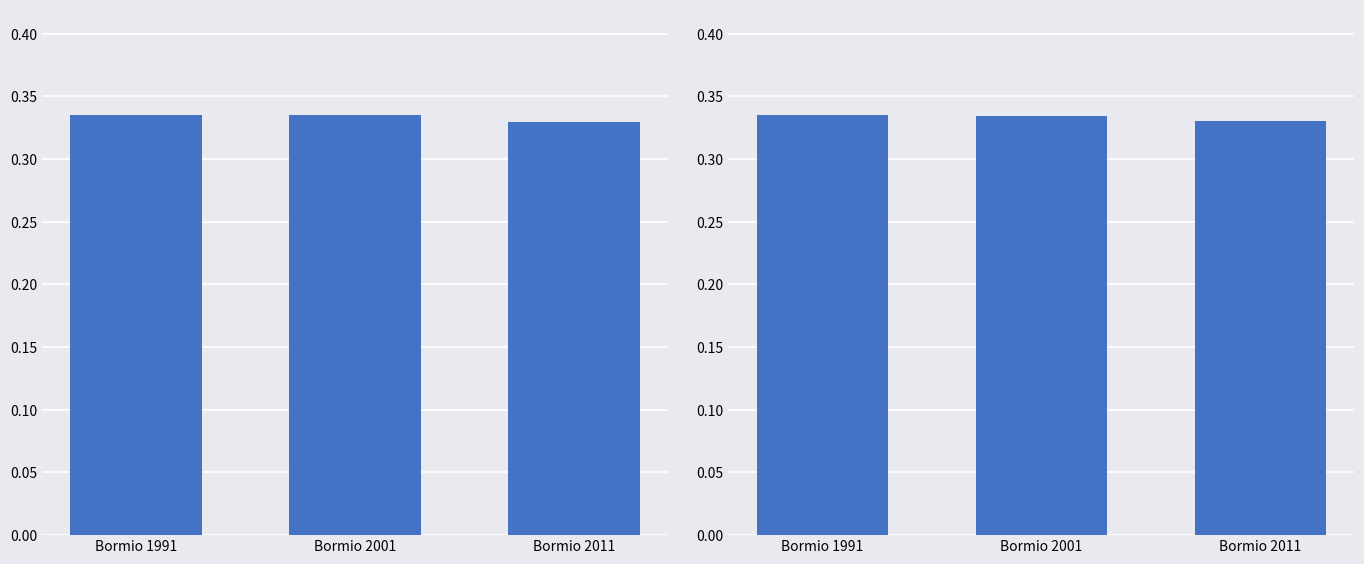

Between Bormio 1991 and Bormio 2001, which is larger?

Bormio 1991